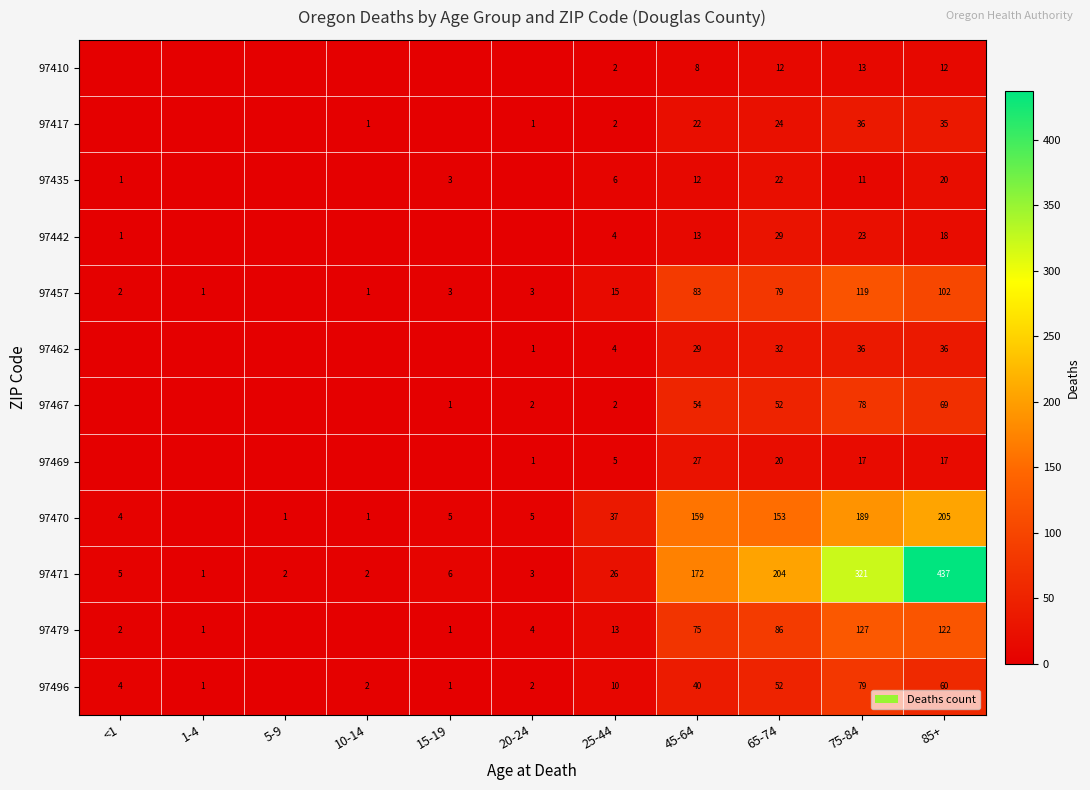

How many data points does each series have?

11